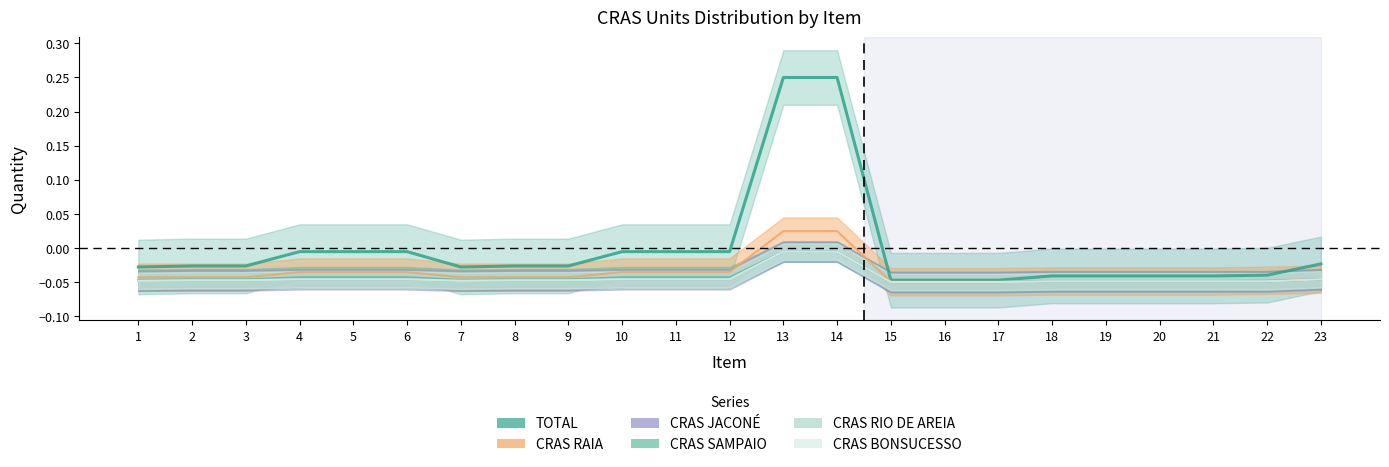

At which label is CRAS BONSUCESSO closest to 0?

13